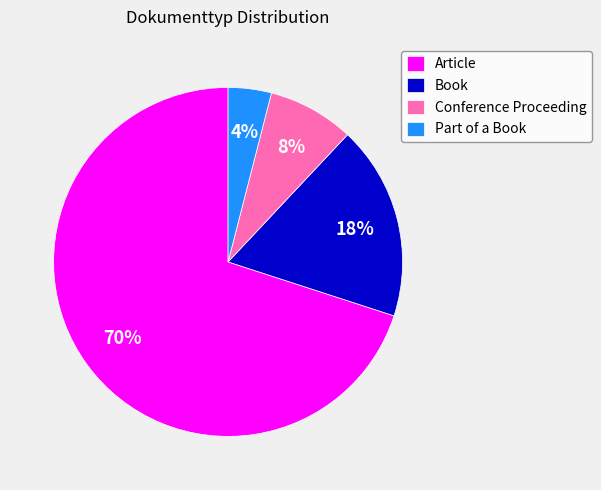

The Article slice represents 70% of the pie. True or false?

True